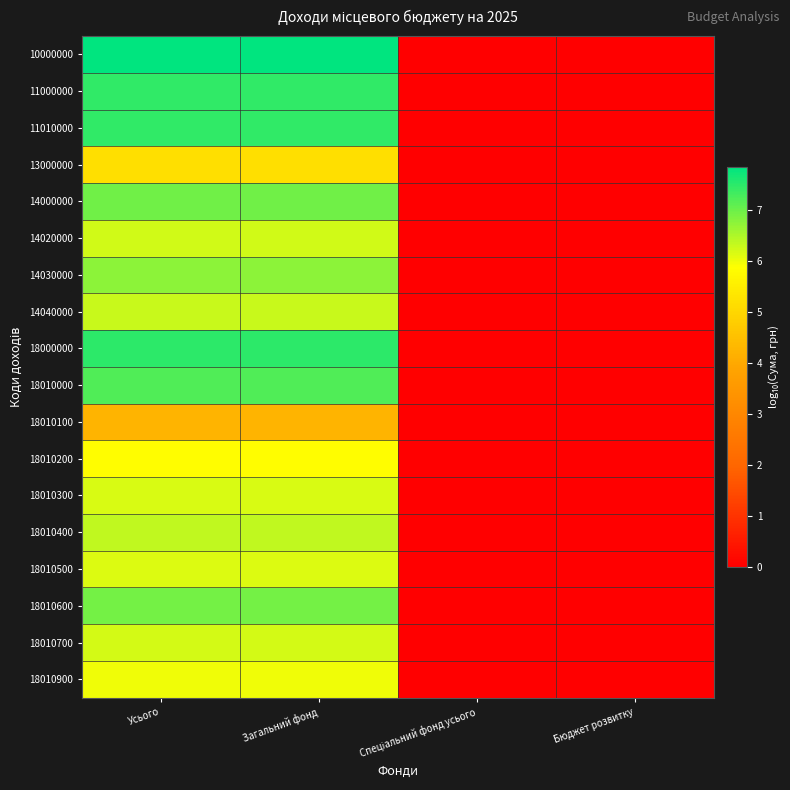

List the series in order of their peak value, highest first.

10000000, 18000000, 11000000, 11010000, 18010000, 14000000, 18010600, 14030000, 18010400, 14040000, 14020000, 18010700, 18010300, 18010500, 18010900, 18010200, 13000000, 18010100